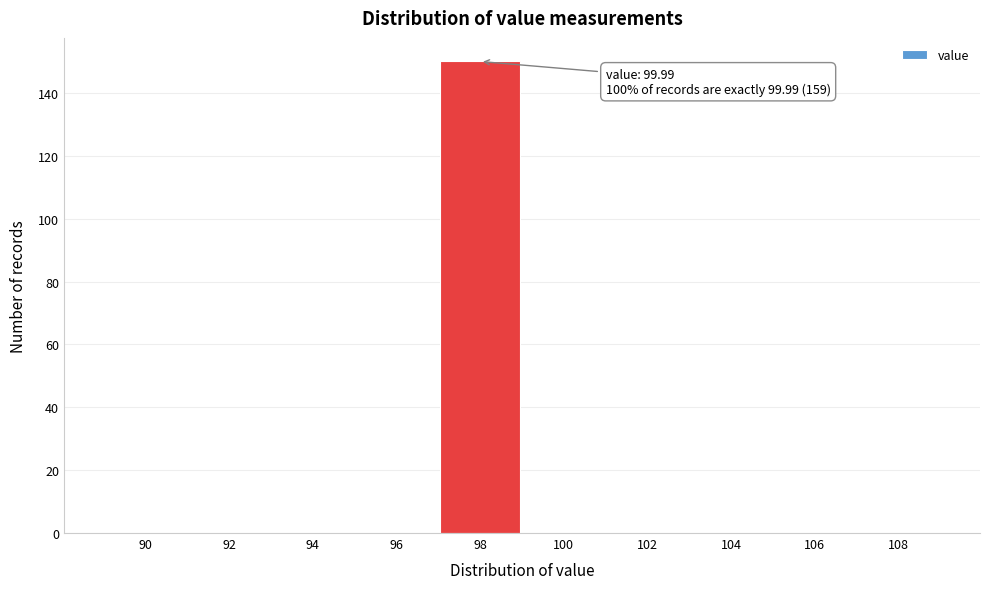

Reading right to left, list all the values displayed in this chart.

108=0	106=0	104=0	102=0	100=0	98=150	96=0	94=0	92=0	90=0